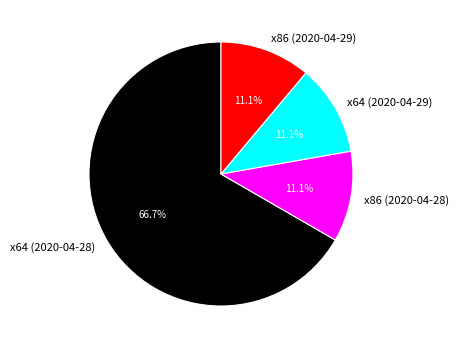

Combined, what portion of the pie is x86 (2020-04-28) and x64 (2020-04-29)?

22.2%